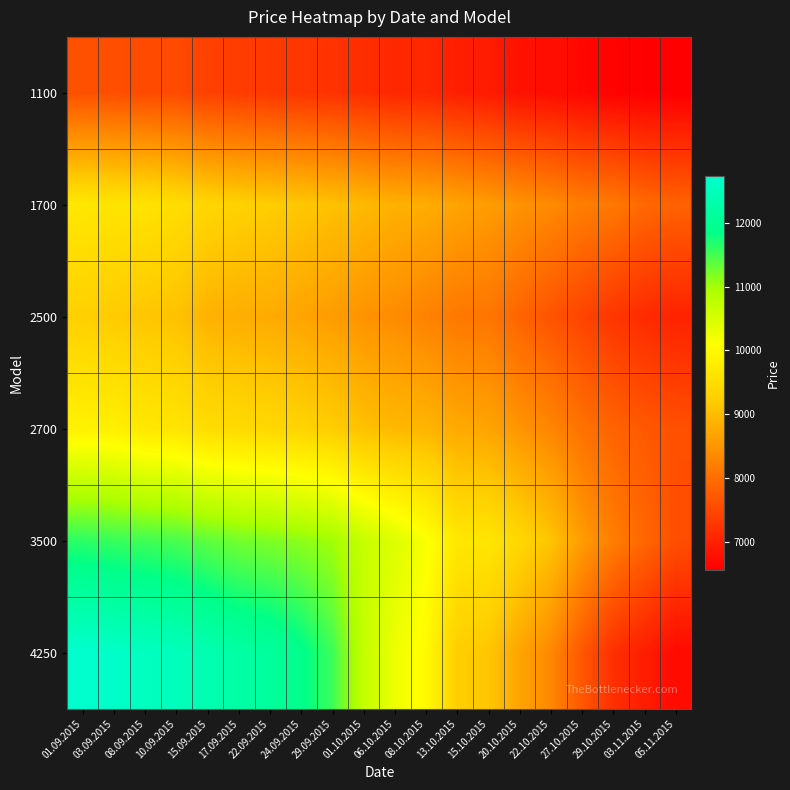

Reading left to right, transcribe all the data shown in this chart.

1100: 01.09.2015=7610	03.09.2015=7592	08.09.2015=7545	10.09.2015=7542	15.09.2015=7418	17.09.2015=7365	22.09.2015=7310	24.09.2015=7279	29.09.2015=7229	01.10.2015=7169	06.10.2015=7091	08.10.2015=7079	13.10.2015=6989	15.10.2015=6932	20.10.2015=6810	22.10.2015=6760	27.10.2015=6675	29.10.2015=6619	03.11.2015=6589	05.11.2015=6567
1700: 01.09.2015=9695	03.09.2015=9633	08.09.2015=9607	10.09.2015=9509	15.09.2015=9384	17.09.2015=9310	22.09.2015=9241	24.09.2015=9155	29.09.2015=9074	01.10.2015=8970	06.10.2015=8863	08.10.2015=8813	13.10.2015=8698	15.10.2015=8597	20.10.2015=8482	22.10.2015=8370	27.10.2015=8206	29.10.2015=8144	03.11.2015=7929	05.11.2015=7846
2500: 01.09.2015=9281	03.09.2015=9201	08.09.2015=9138	10.09.2015=9078	15.09.2015=8884	17.09.2015=8823	22.09.2015=8786	24.09.2015=8693	29.09.2015=8595	01.10.2015=8473	06.10.2015=8388	08.10.2015=8260	13.10.2015=8125	15.10.2015=8097	20.10.2015=7872	22.10.2015=7654	27.10.2015=7451	29.10.2015=7265	03.11.2015=7131	05.11.2015=7025
2700: 01.09.2015=9862	03.09.2015=9833	08.09.2015=9694	10.09.2015=9643	15.09.2015=9502	17.09.2015=9461	22.09.2015=9413	24.09.2015=9347	29.09.2015=9249	01.10.2015=9070	06.10.2015=8965	08.10.2015=8924	13.10.2015=8772	15.10.2015=8699	20.10.2015=8500	22.10.2015=8305	27.10.2015=8049	29.10.2015=7858	03.11.2015=7725	05.11.2015=7611
3500: 01.09.2015=11616	03.09.2015=11557	08.09.2015=11516	10.09.2015=11470	15.09.2015=11361	17.09.2015=11252	22.09.2015=11192	24.09.2015=11121	29.09.2015=11006	01.10.2015=10664	06.10.2015=10432	08.10.2015=10139	13.10.2015=9694	15.10.2015=9661	20.10.2015=9410	22.10.2015=9110	27.10.2015=8585	29.10.2015=8198	03.11.2015=7907	05.11.2015=7580
4250: 01.09.2015=12732	03.09.2015=12665	08.09.2015=12563	10.09.2015=12514	15.09.2015=12371	17.09.2015=12206	22.09.2015=12116	24.09.2015=11893	29.09.2015=11530	01.10.2015=10695	06.10.2015=10263	08.10.2015=9999	13.10.2015=9246	15.10.2015=9143	20.10.2015=8689	22.10.2015=8332	27.10.2015=7688	29.10.2015=7183	03.11.2015=6959	05.11.2015=6713